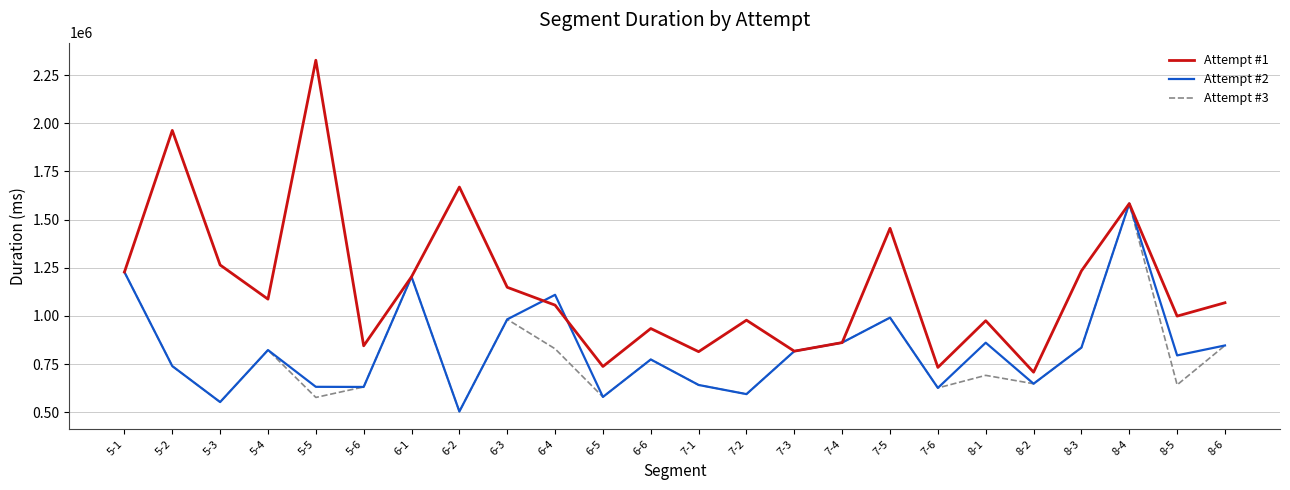

Which series changed the most between 5-2 and 6-1?

Attempt #1